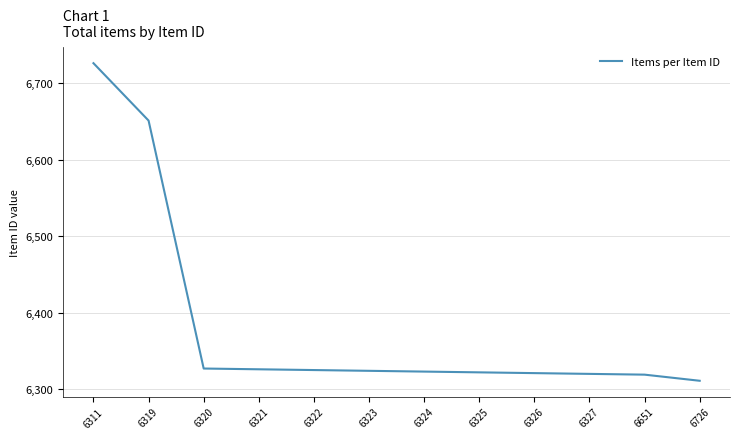

What is the difference between the maximum and minimum values?

415